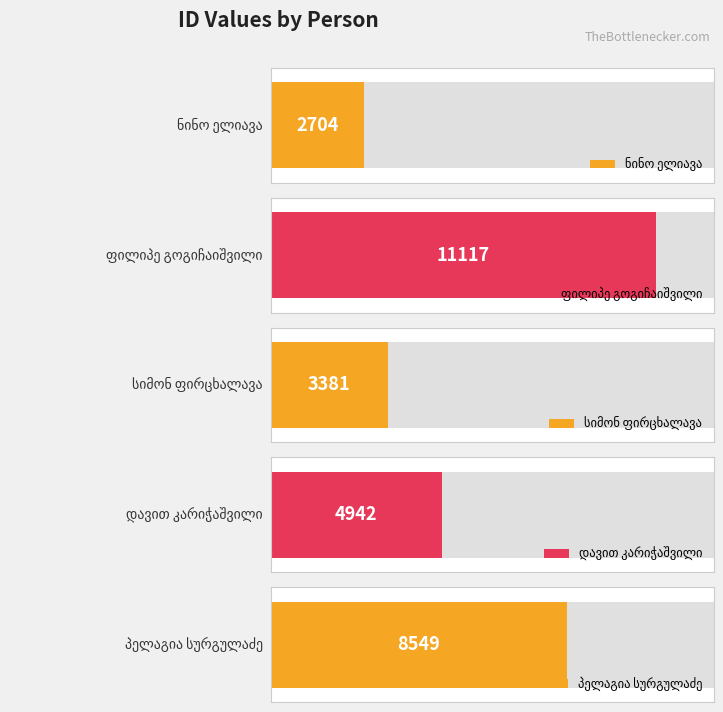

What is the change in value from ნინო ელიავა to დავით კარიჭაშვილი?

+2238